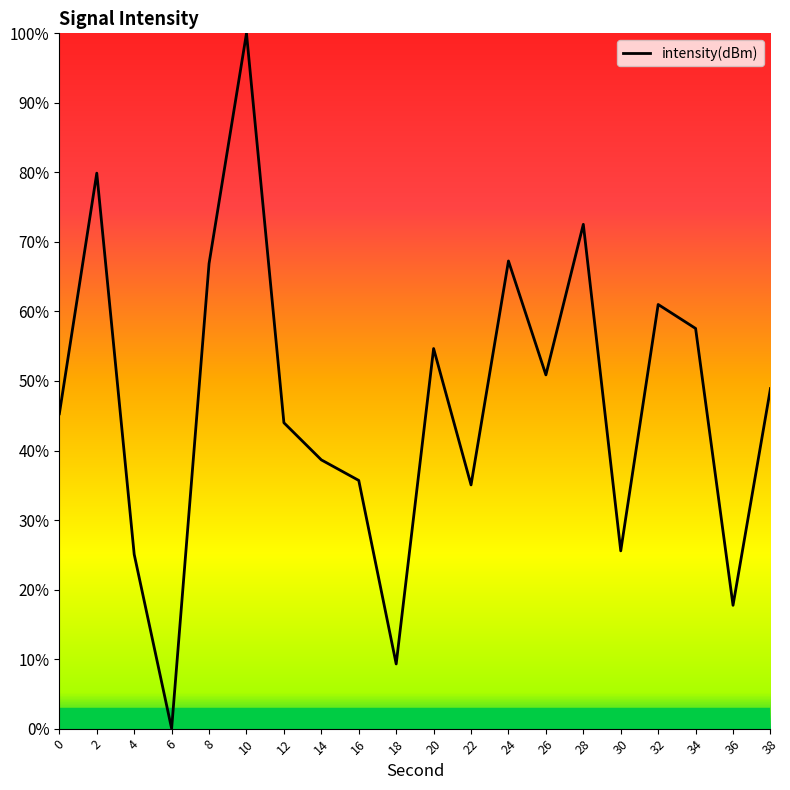

What is the difference between the values at 30 and 10?

74.4